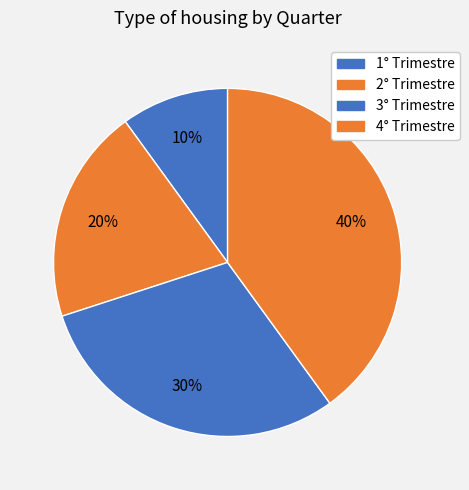

How many segments does this pie chart have?

4